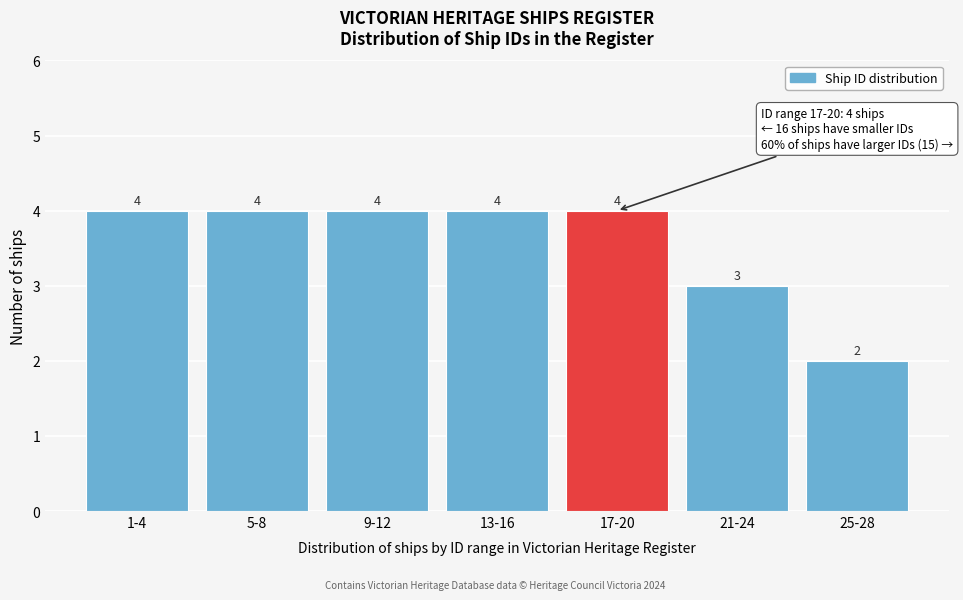

Reading left to right, what are all the values shown in this chart?

1-4=4	5-8=4	9-12=4	13-16=4	17-20=4	21-24=3	25-28=2